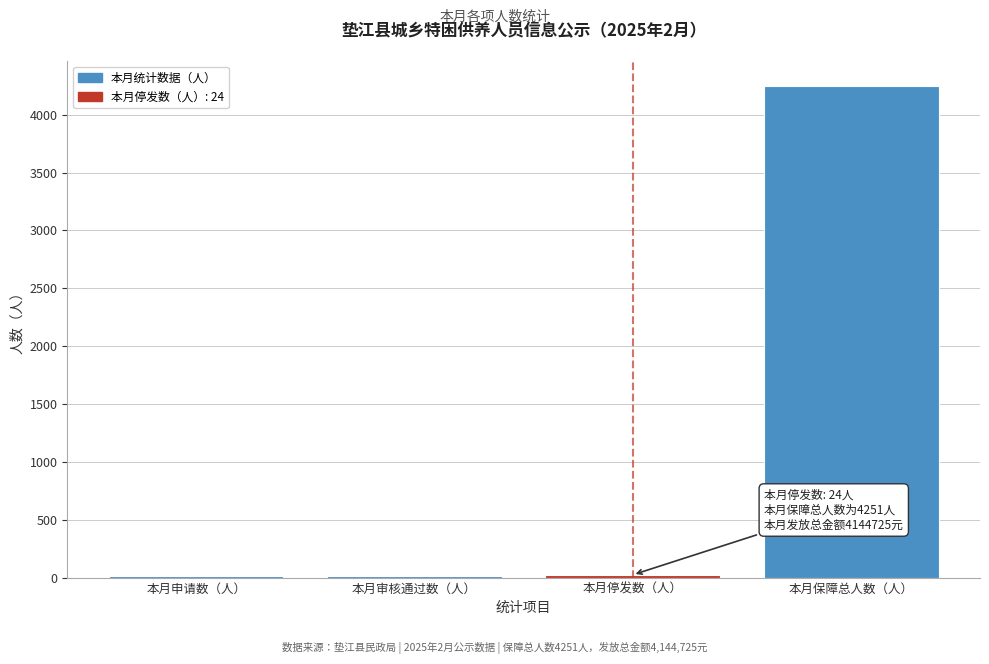

True or false: the data shows 2491 at 本月保障总人数（人）.

False